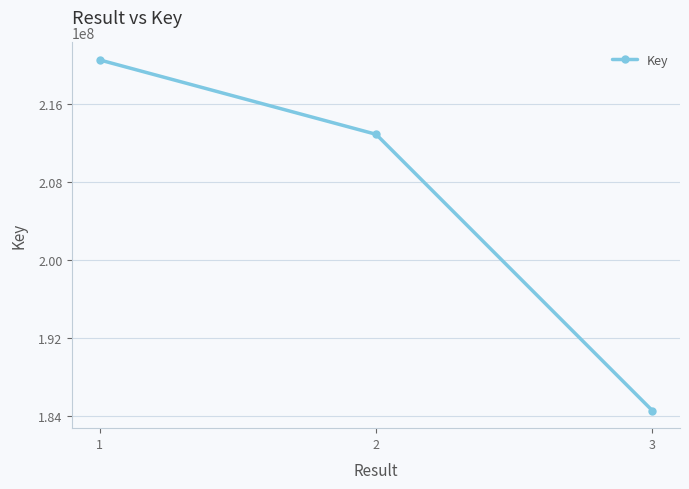

How many distinct data groups are displayed?

1